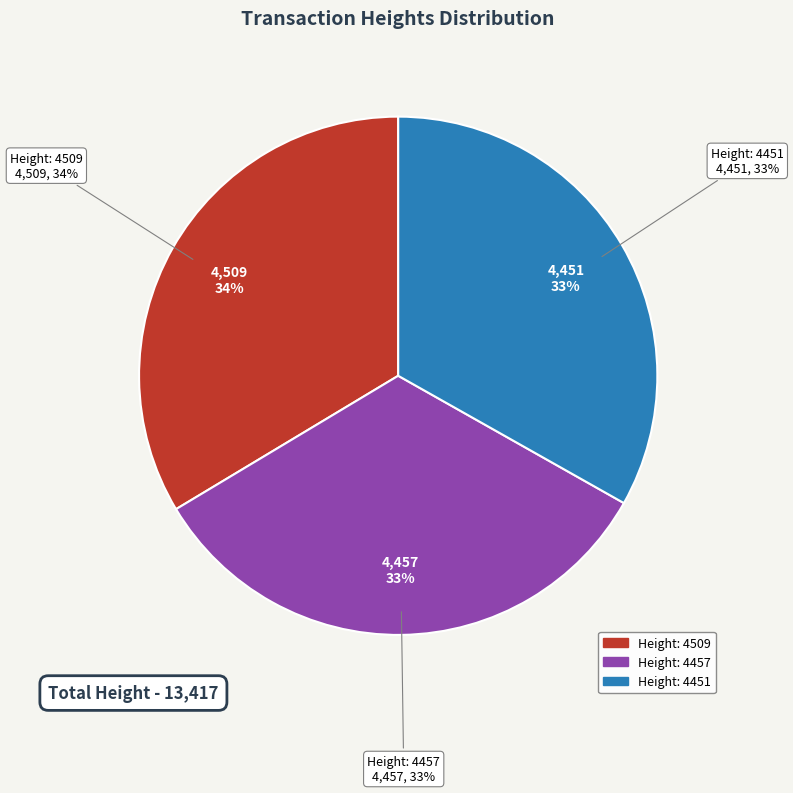

Rank the categories by value from lowest to highest.

Height: 4451, Height: 4457, Height: 4509